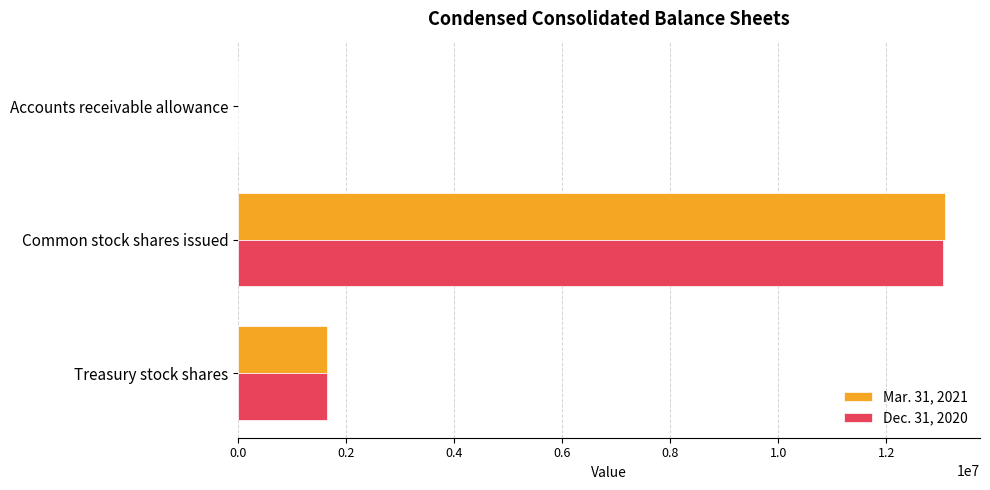

Which category has the highest value in the Mar. 31, 2021 series?

Common stock shares issued